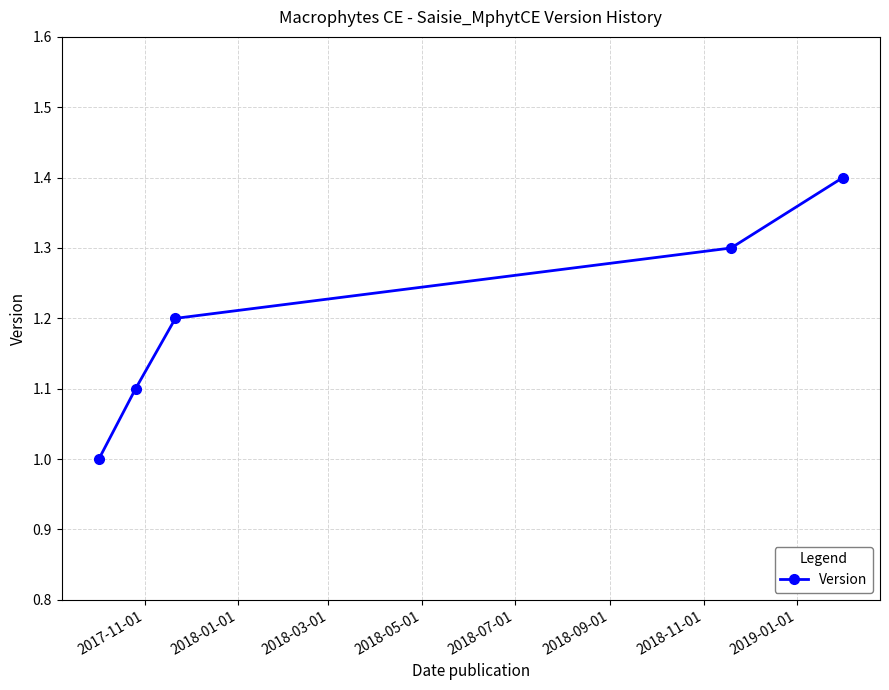

What is the value of the 1st point from the left?

1.0